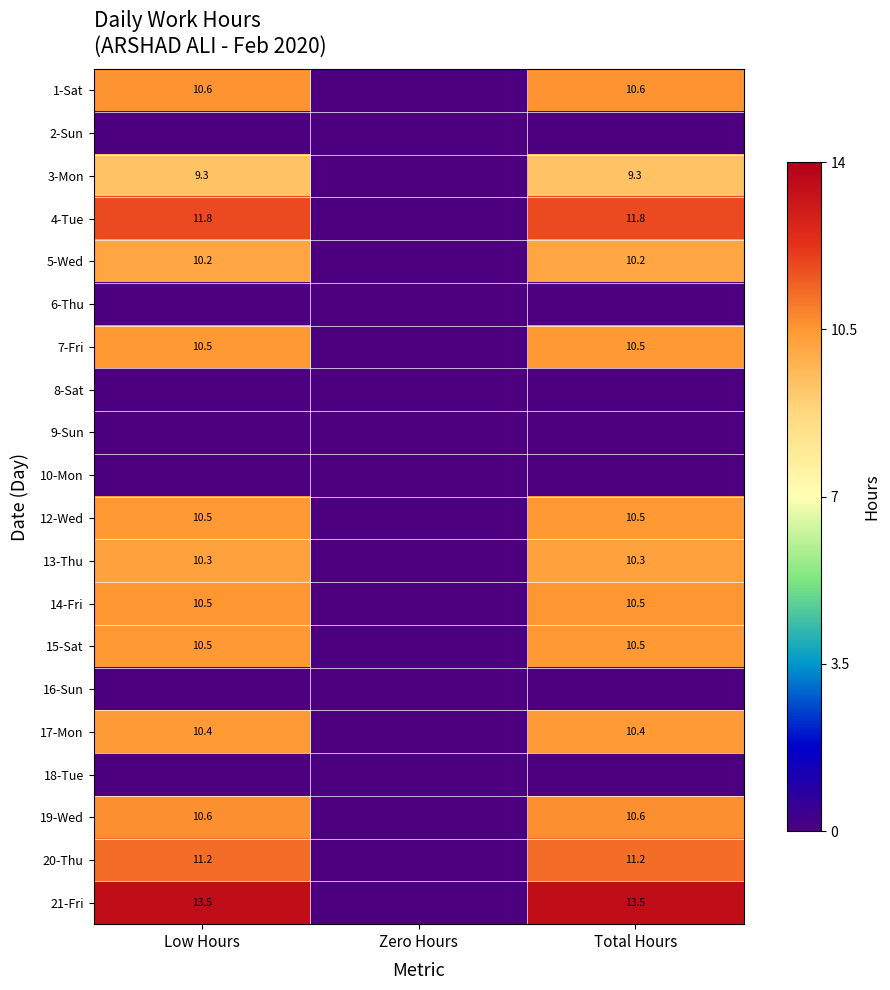

Is the value of 5-Wed at Total Hours greater than the value of 21-Fri at Low Hours?

No